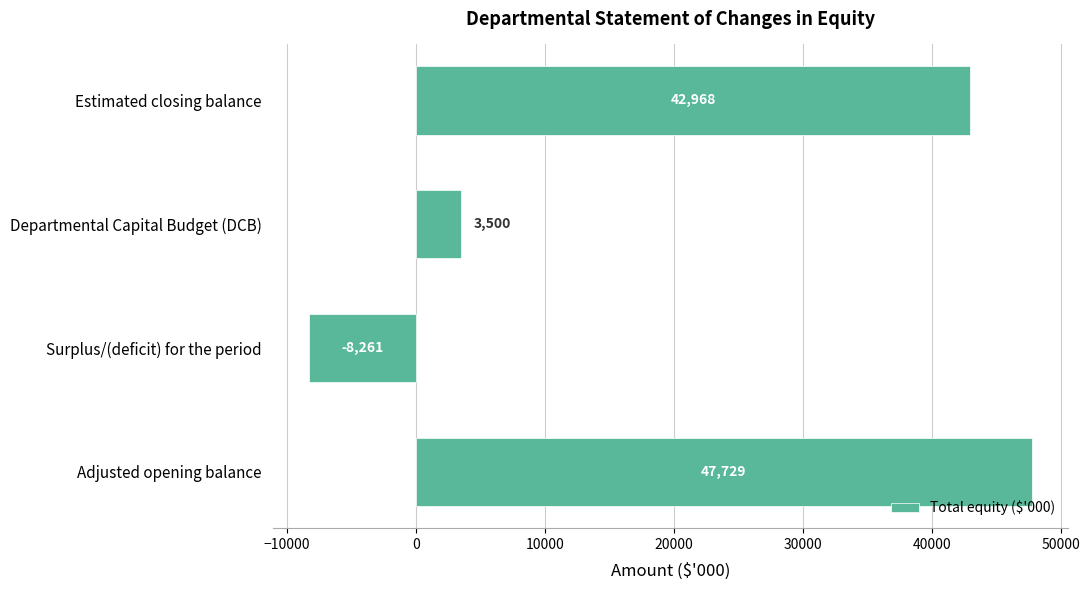

Reading top to bottom, extract all data points from this chart.

Estimated closing balance=42968	Departmental Capital Budget (DCB)=3500	Surplus/(deficit) for the period=-8261	Adjusted opening balance=47729